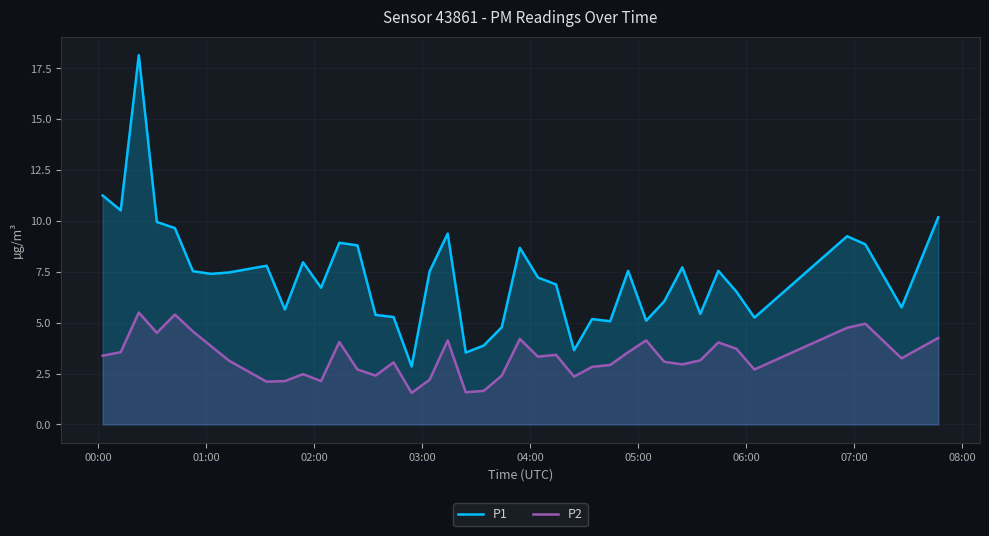

How many data points in P1 are less than 7?

18